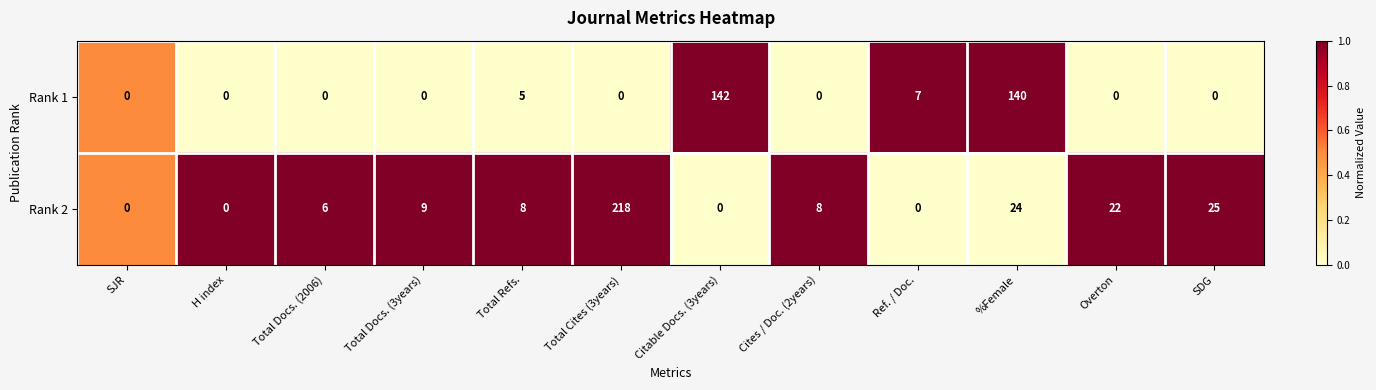

Is it true that Rank 2 equals 152 at H index?

False